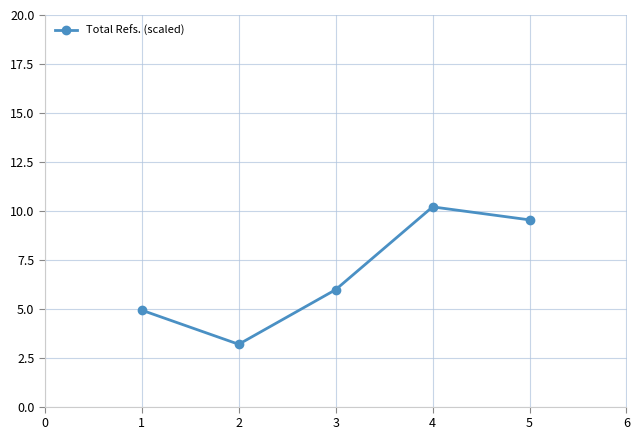

What is the smallest value displayed?

3.2